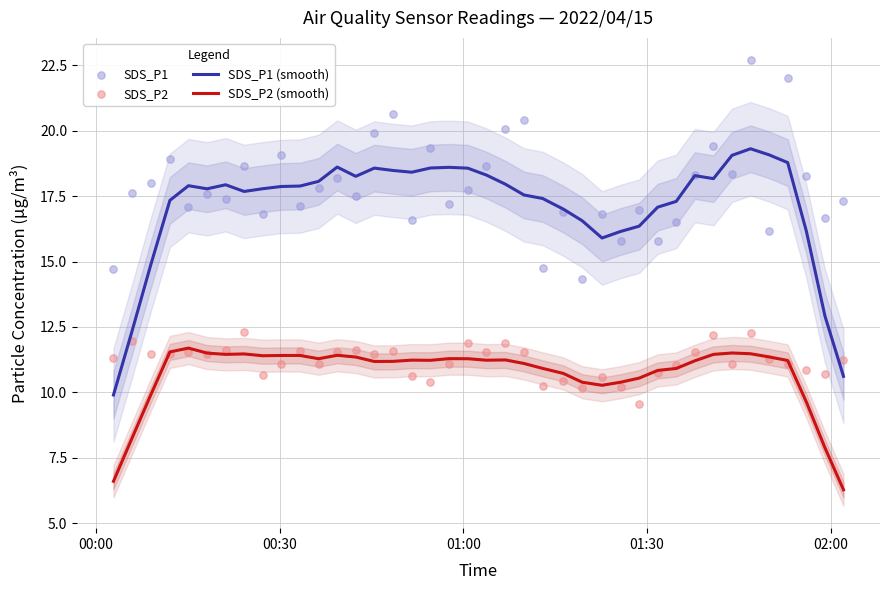

True or false: SDS_P1 (smooth) and SDS_P2 (smooth) intersect in this chart.

False